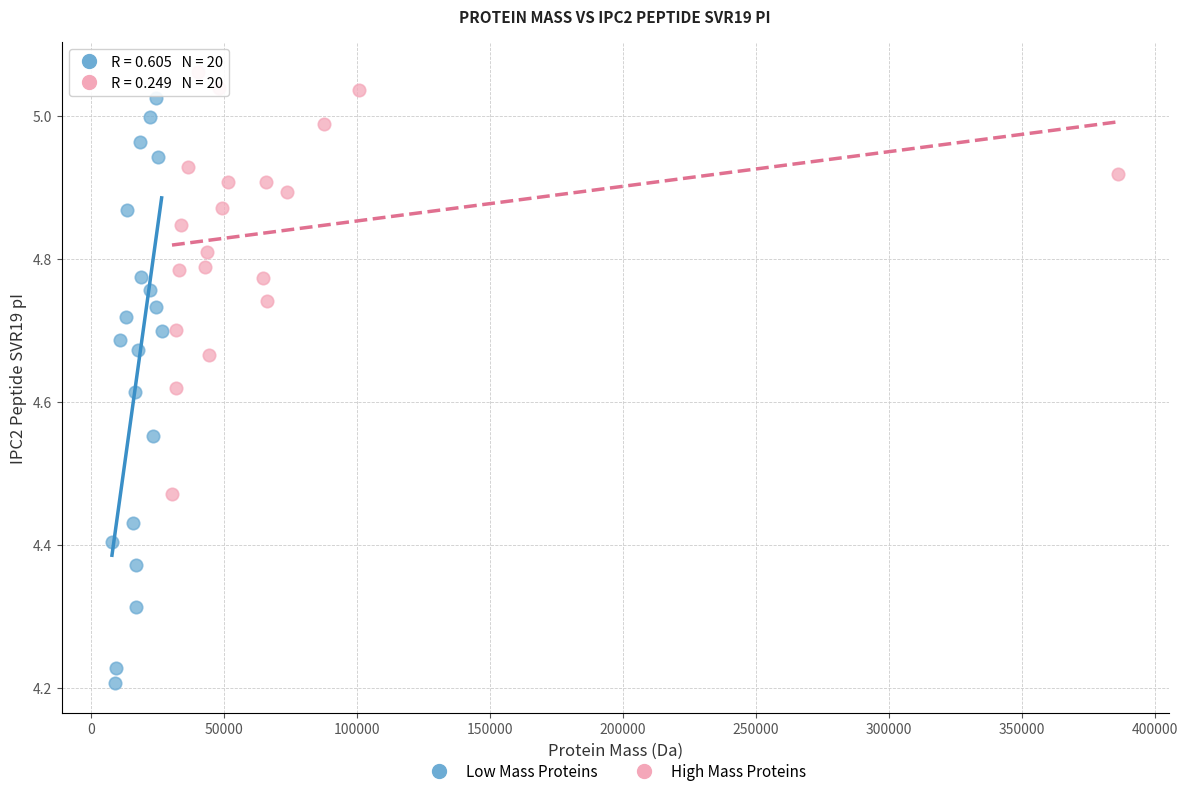

Which series contains the highest Y value?

High Mass Proteins